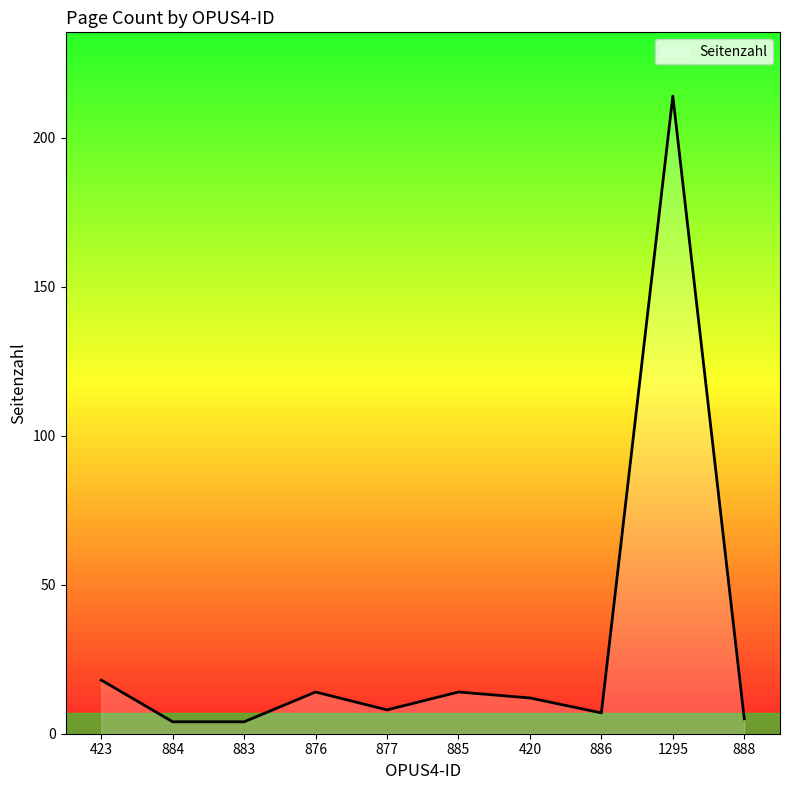

Approximately how many times larger is the value at 883 compared to 423?

0.2